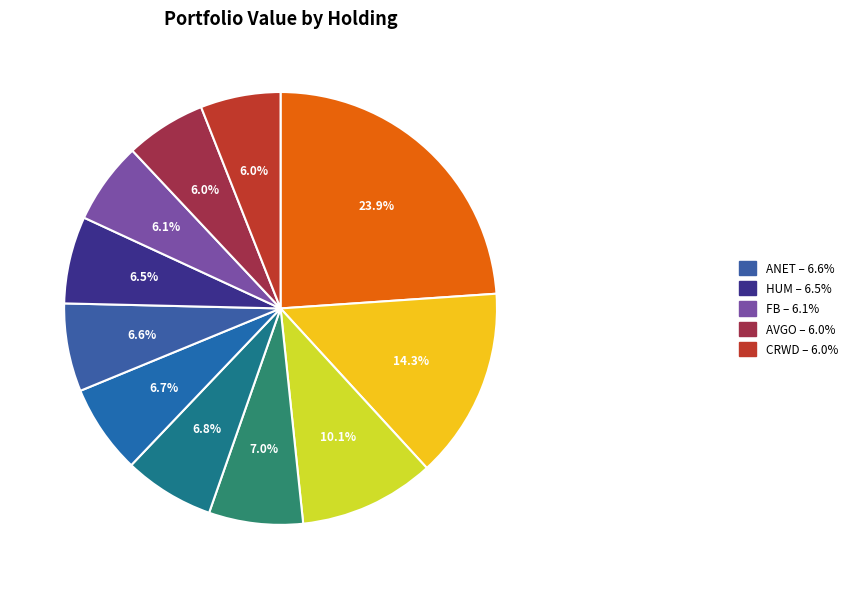

What is the largest slice in the pie chart?

SPY